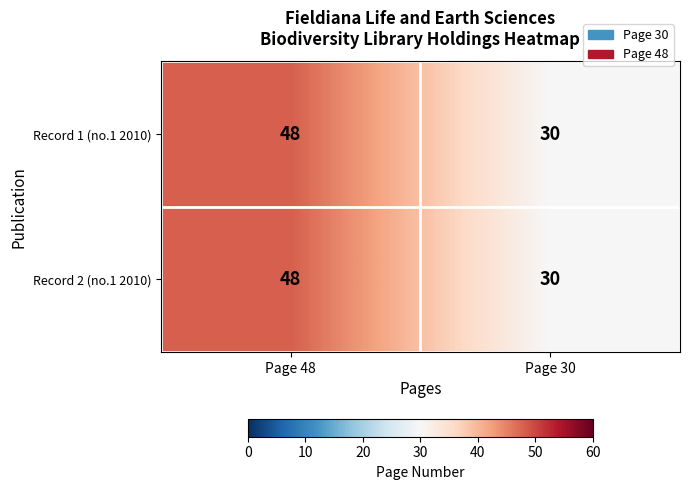

Reading left to right, transcribe all the data shown in this chart.

Record 1 (no.1 2010): Page 48=48	Page 30=30
Record 2 (no.1 2010): Page 48=48	Page 30=30